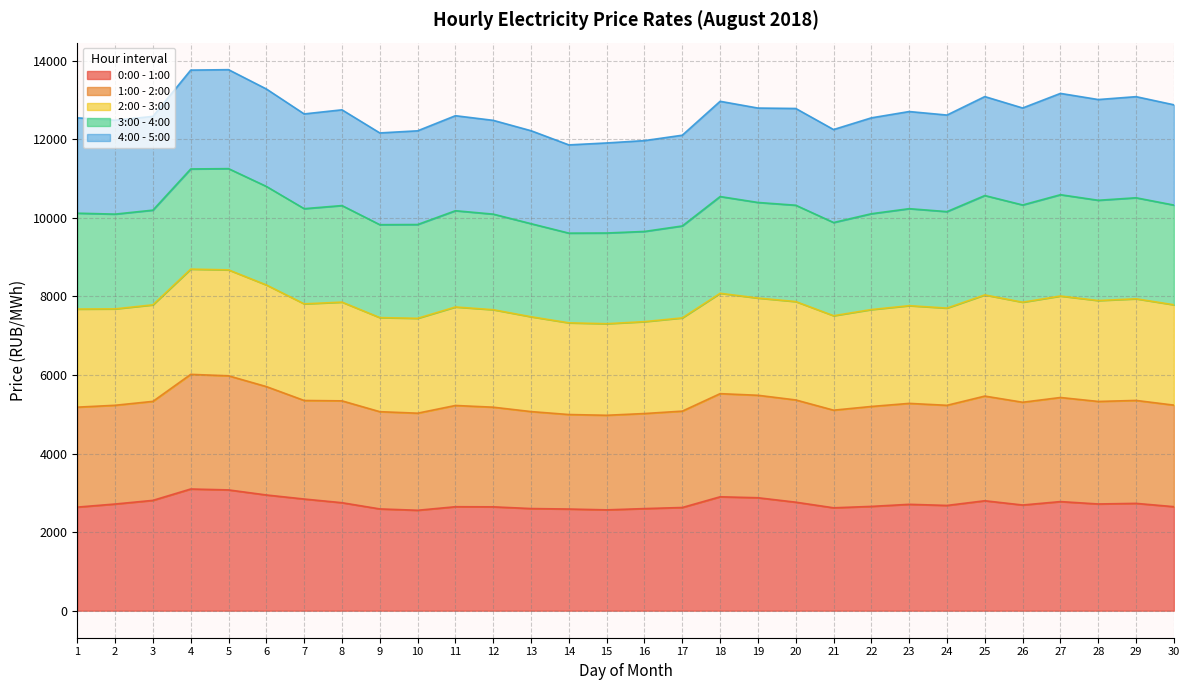

What is the difference between the second highest and second lowest values in the 0:00 - 1:00 series?

507.7